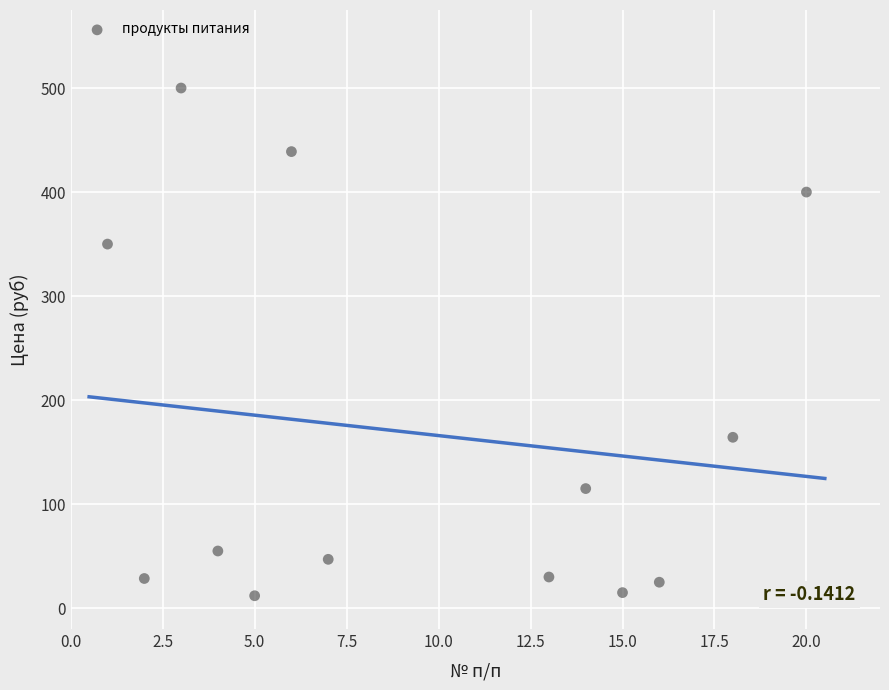

What is the range of X values (max minus min)?

19.0